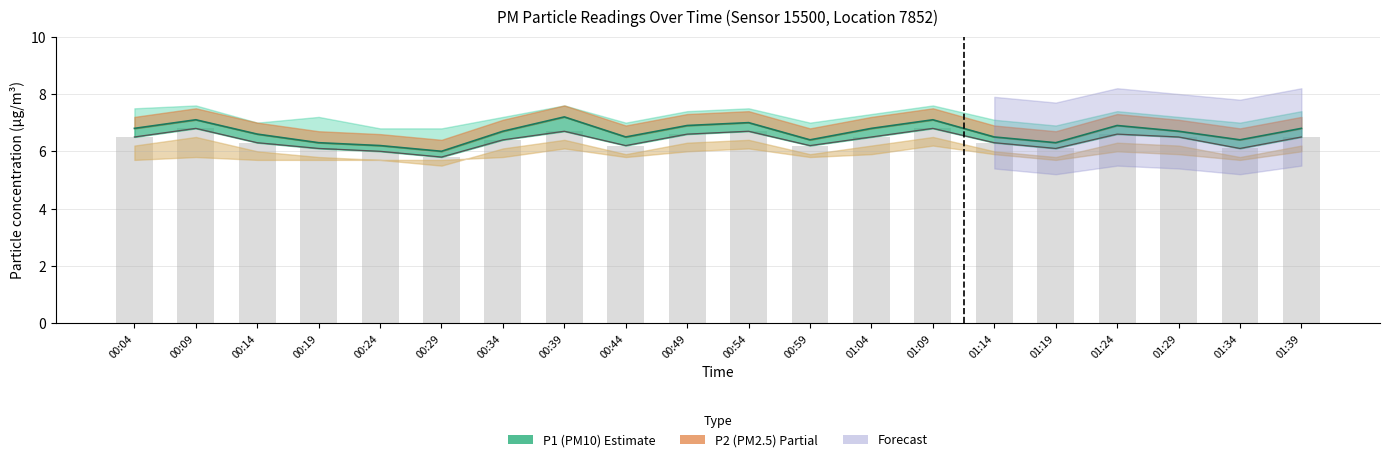

Between 00:29 and 00:54, which series saw the biggest shift?

P1 line